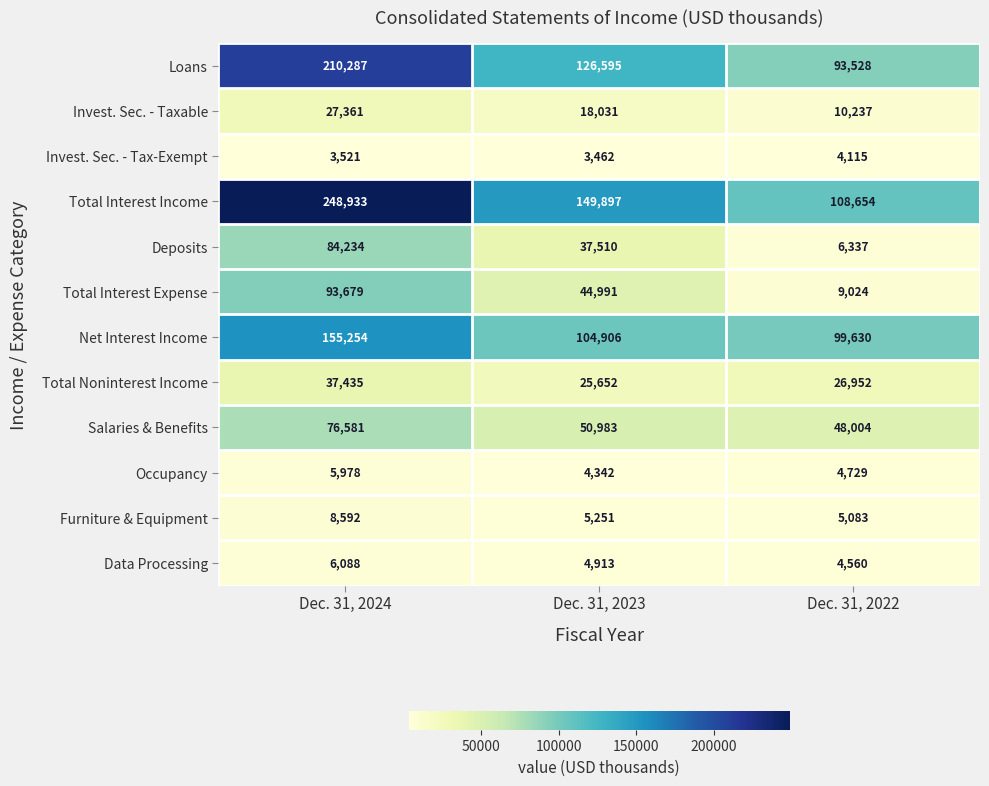

Rank the series at Dec. 31, 2024 from highest to lowest value.

Total Interest Income, Loans, Net Interest Income, Total Interest Expense, Deposits, Salaries & Benefits, Total Noninterest Income, Invest. Sec. - Taxable, Furniture & Equipment, Data Processing, Occupancy, Invest. Sec. - Tax-Exempt